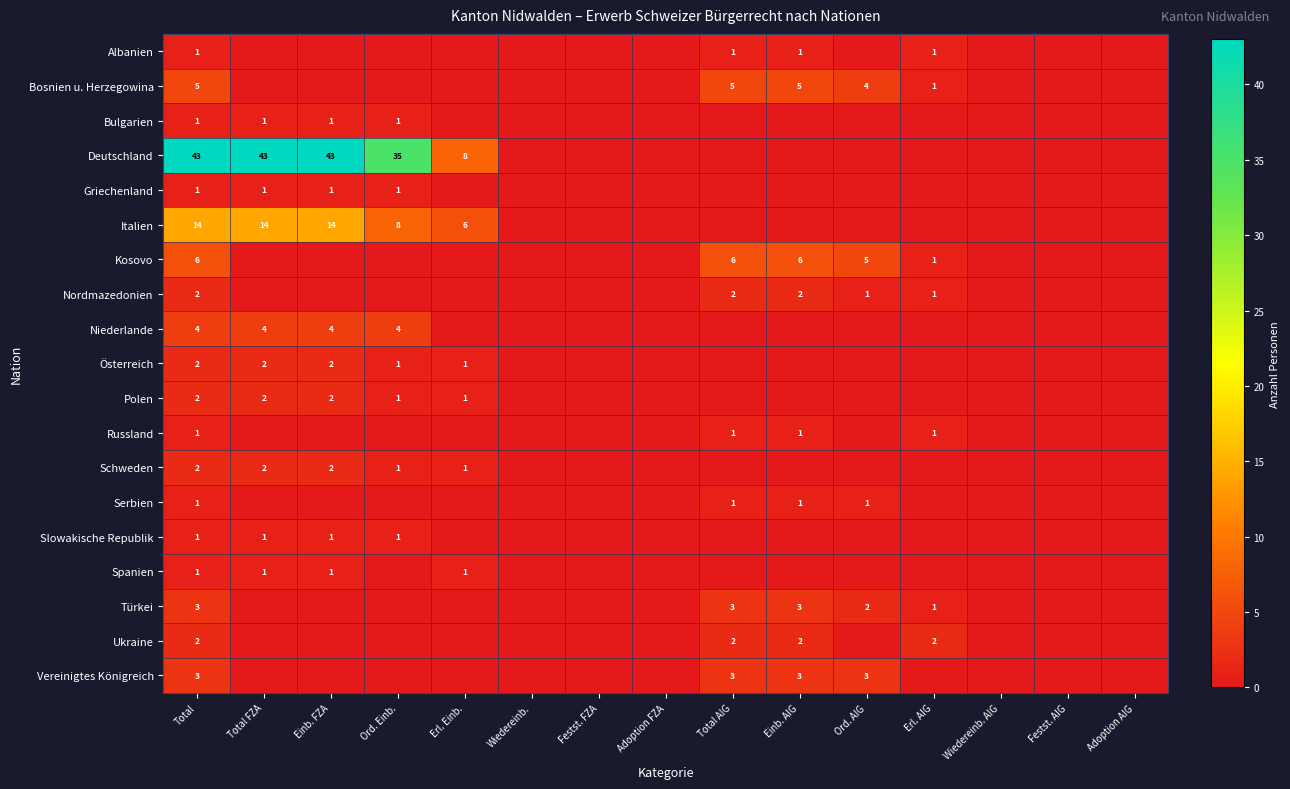

Is it true that Bosnien u. Herzegowina equals 7 at Ord. AIG?

False